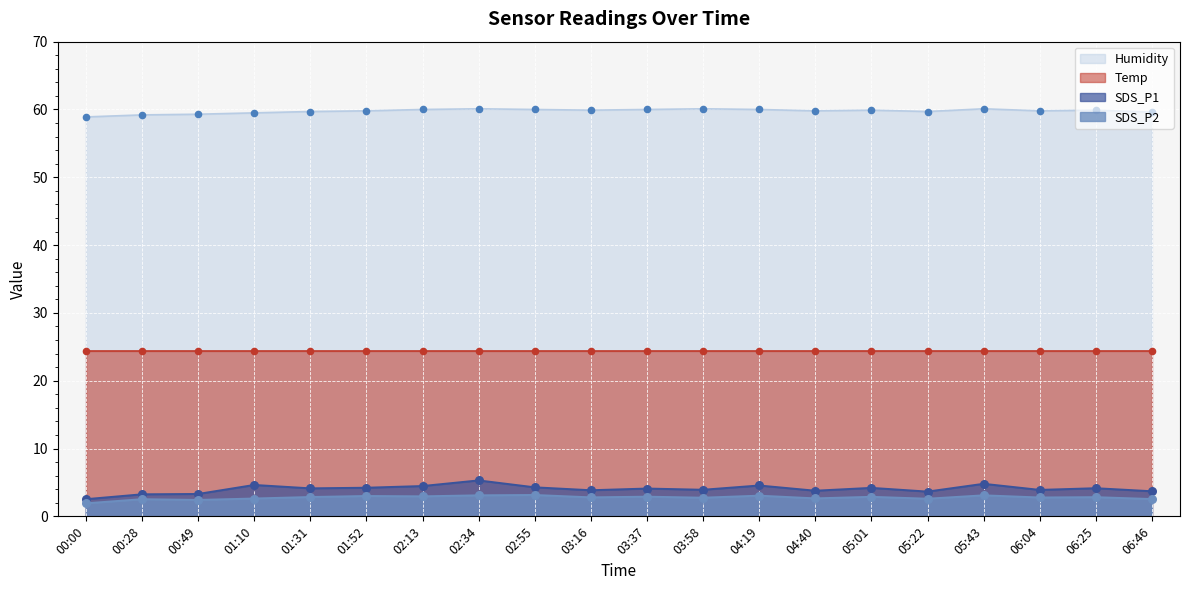

At how many categories does at least one series exceed 30?

20